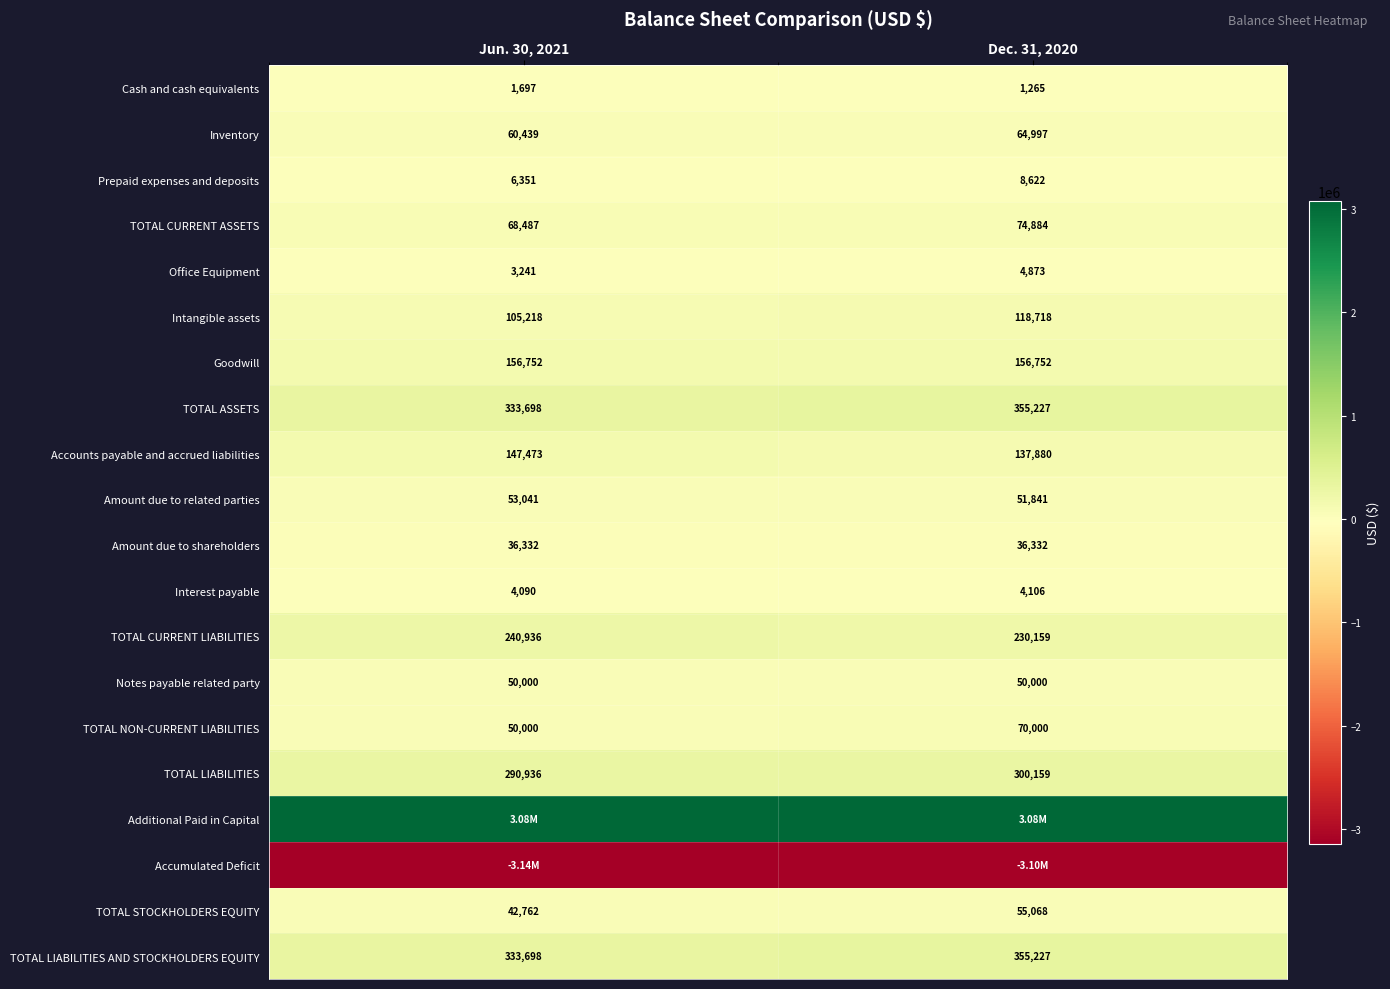

List the labels in order of TOTAL NON-CURRENT LIABILITIES value, smallest first.

Jun. 30, 2021, Dec. 31, 2020